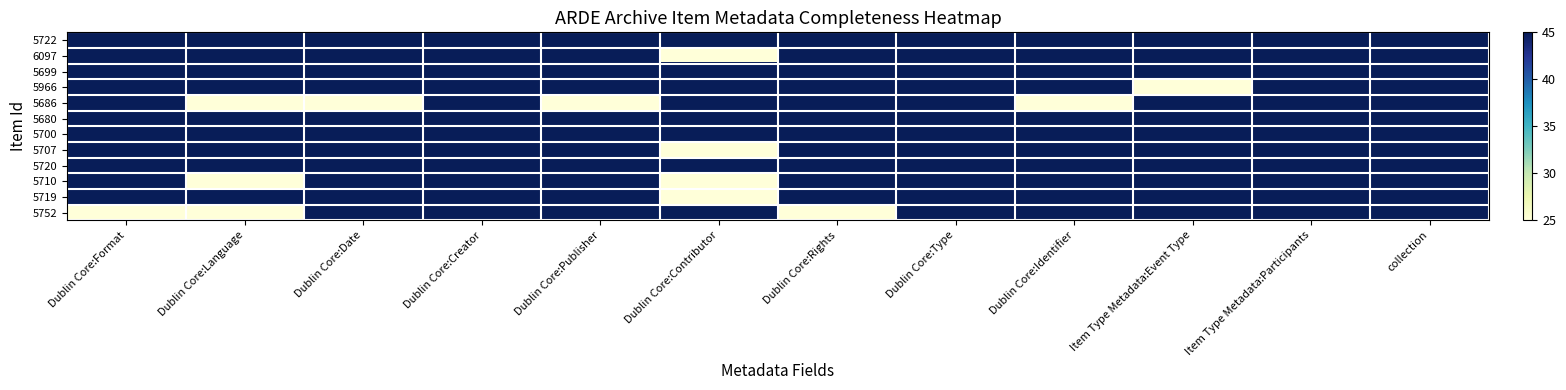

Which series has the largest range (max minus min)?

6097